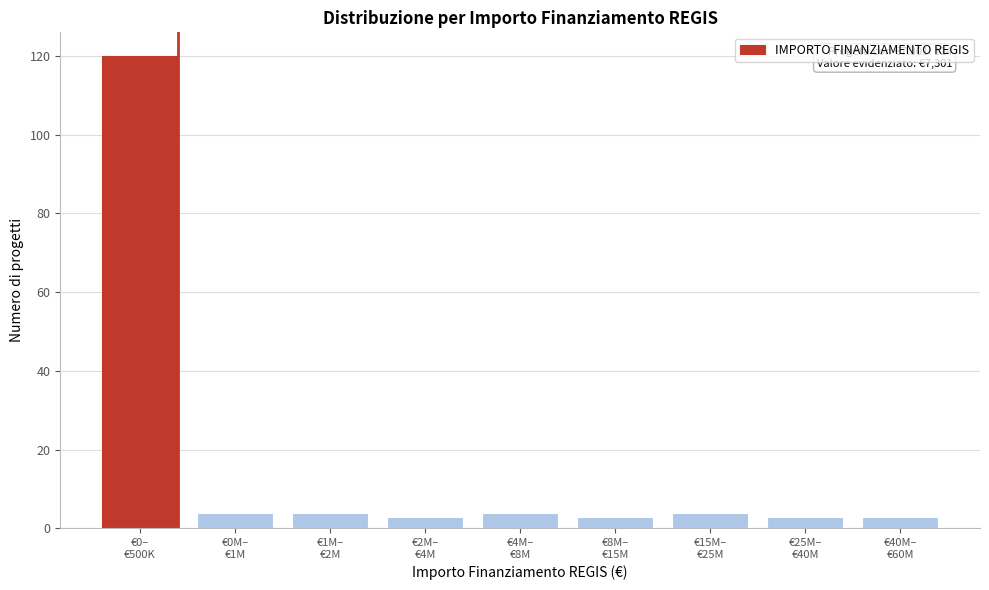

Reading left to right, extract all data points from this chart.

120	4	4	3	4	3	4	3	3